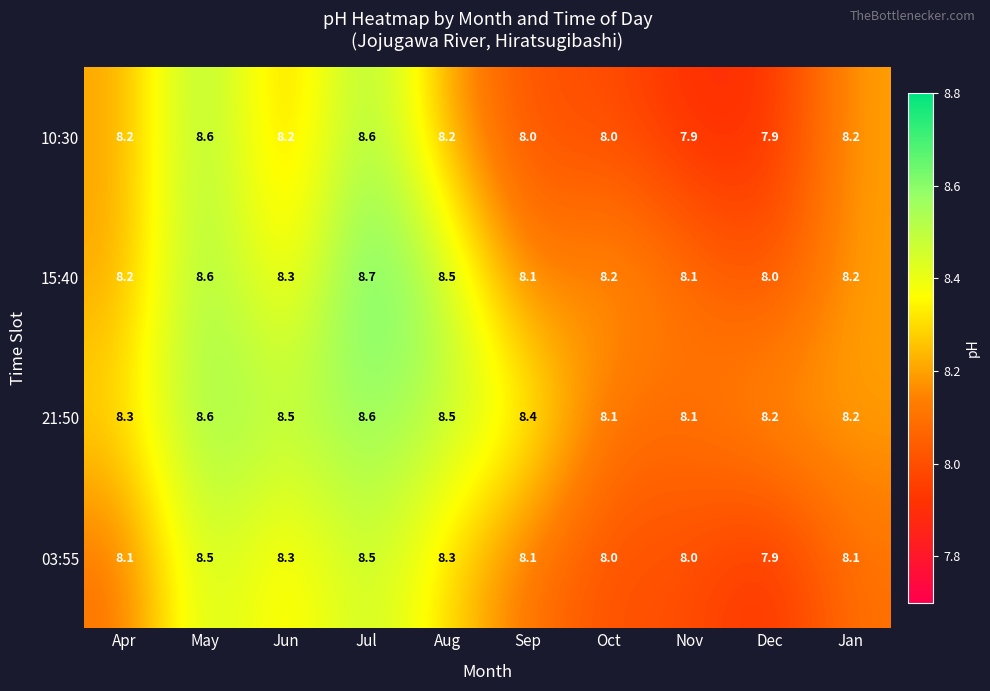

Which category has the highest value across all series?

Jul